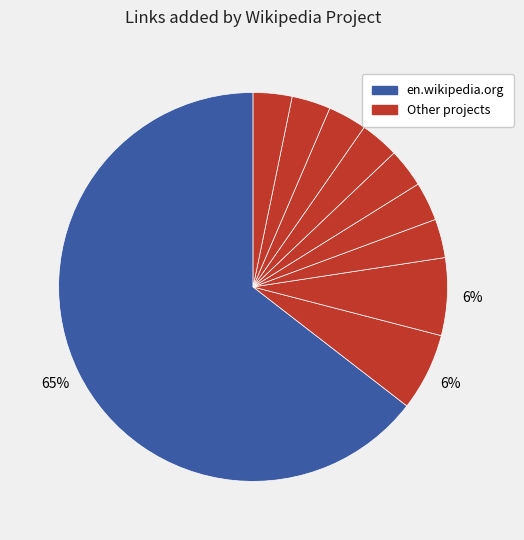

Which slice represents more than half of the pie?

en.wikipedia.org